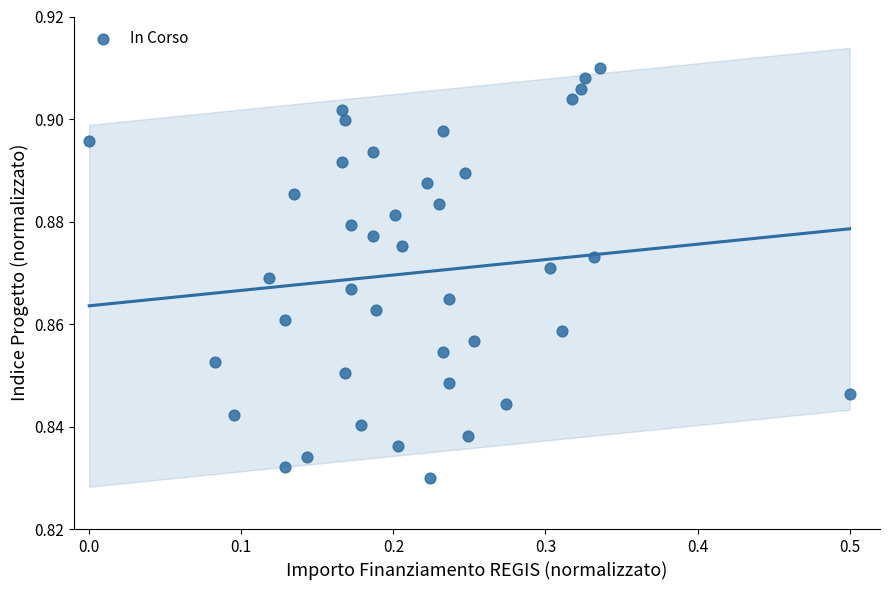

What is the range of X values (max minus min)?

0.5